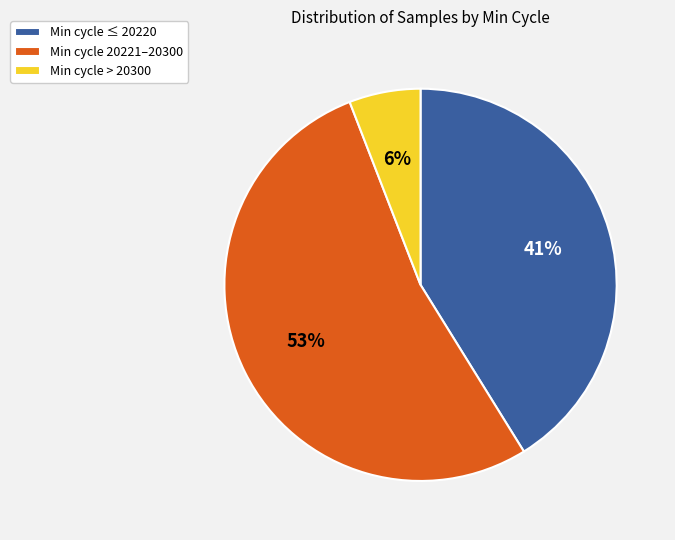

Combined, do Min cycle > 20300 and Min cycle 20221–20300 account for over 50%?

Yes